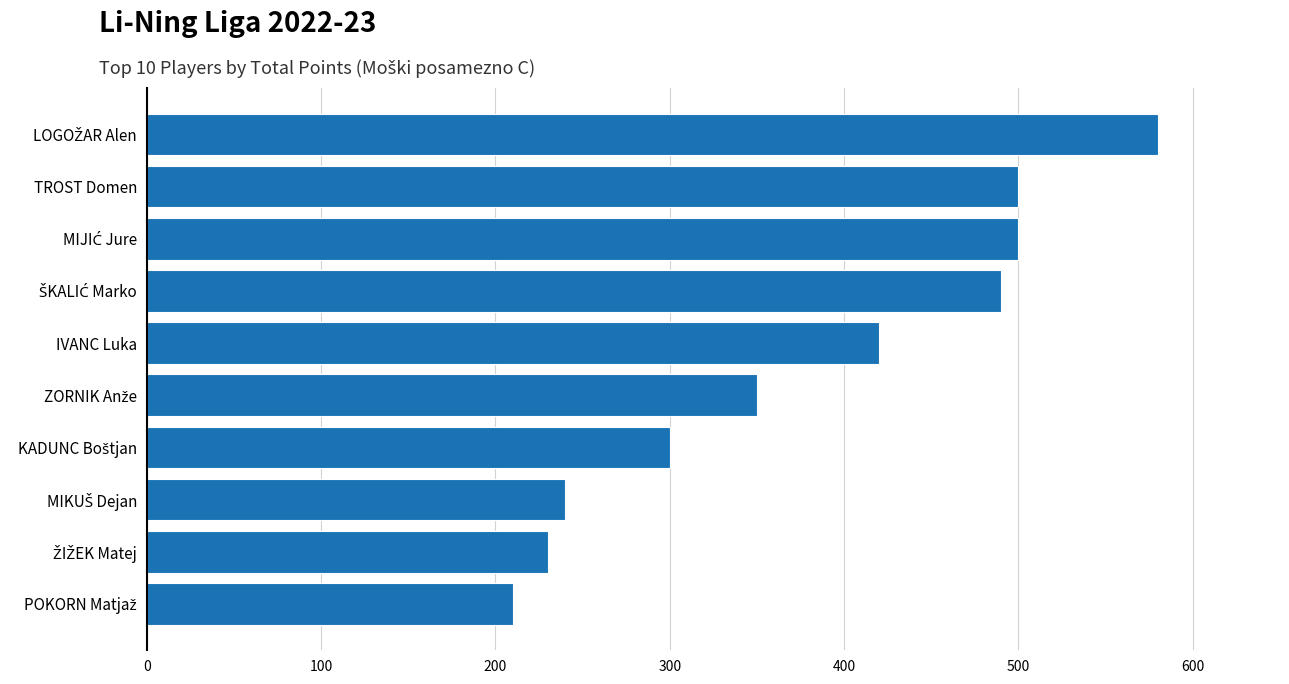

What is the sum of all values?

3820